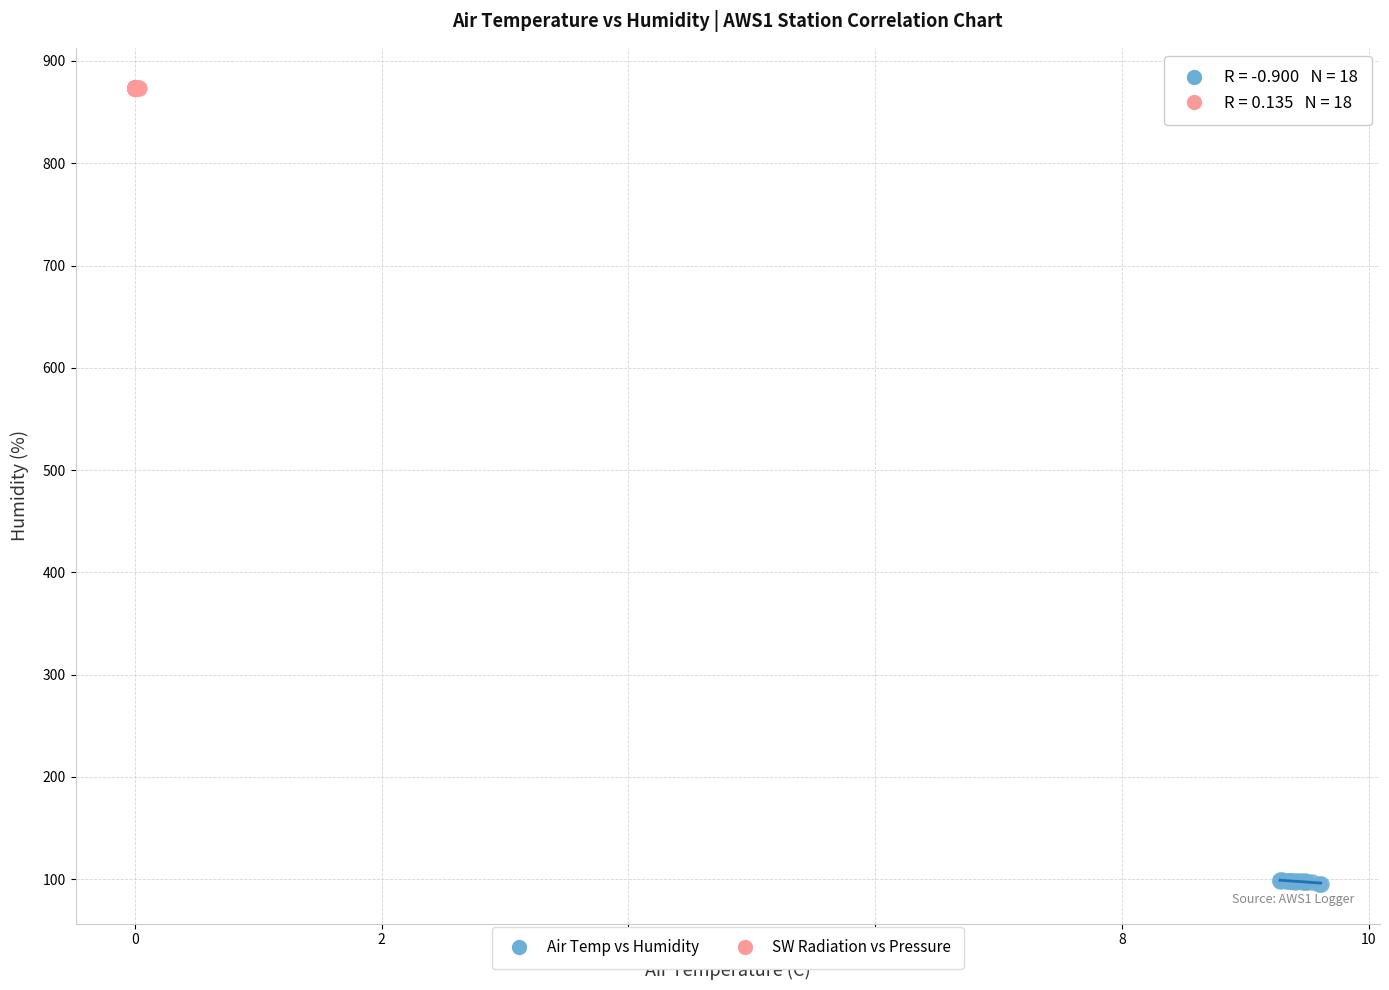

Which series contains the lowest Y value?

Air Temp vs Humidity